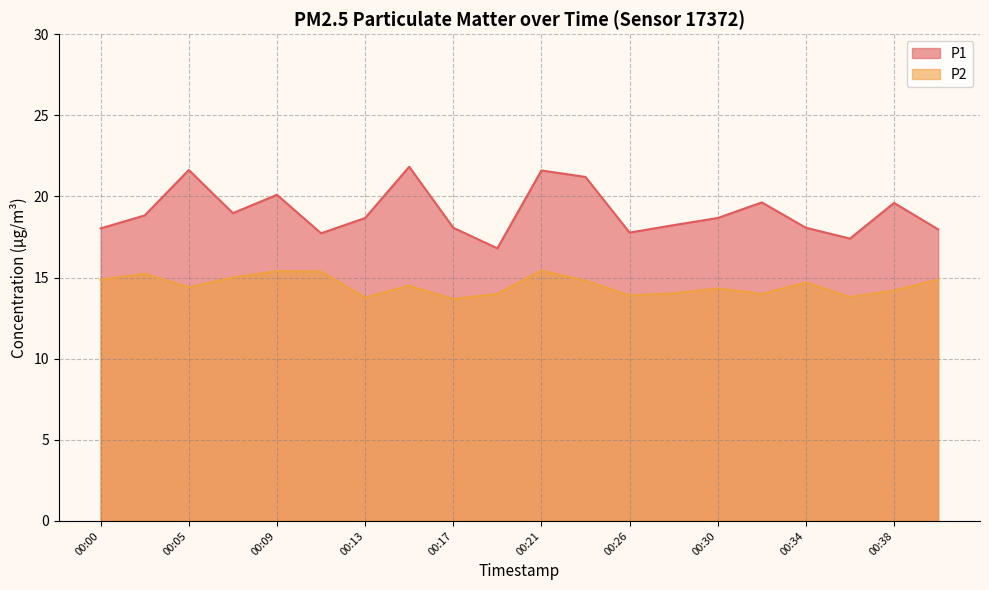

Does the chart display data point markers on the line(s)?

No